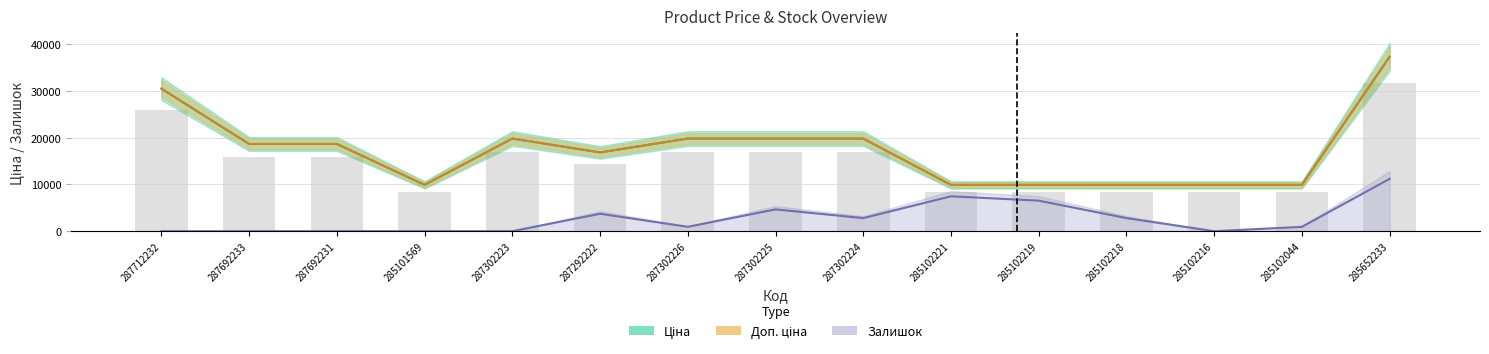

What is the value of the Ціна bar at the 8th from the left?

19831.1